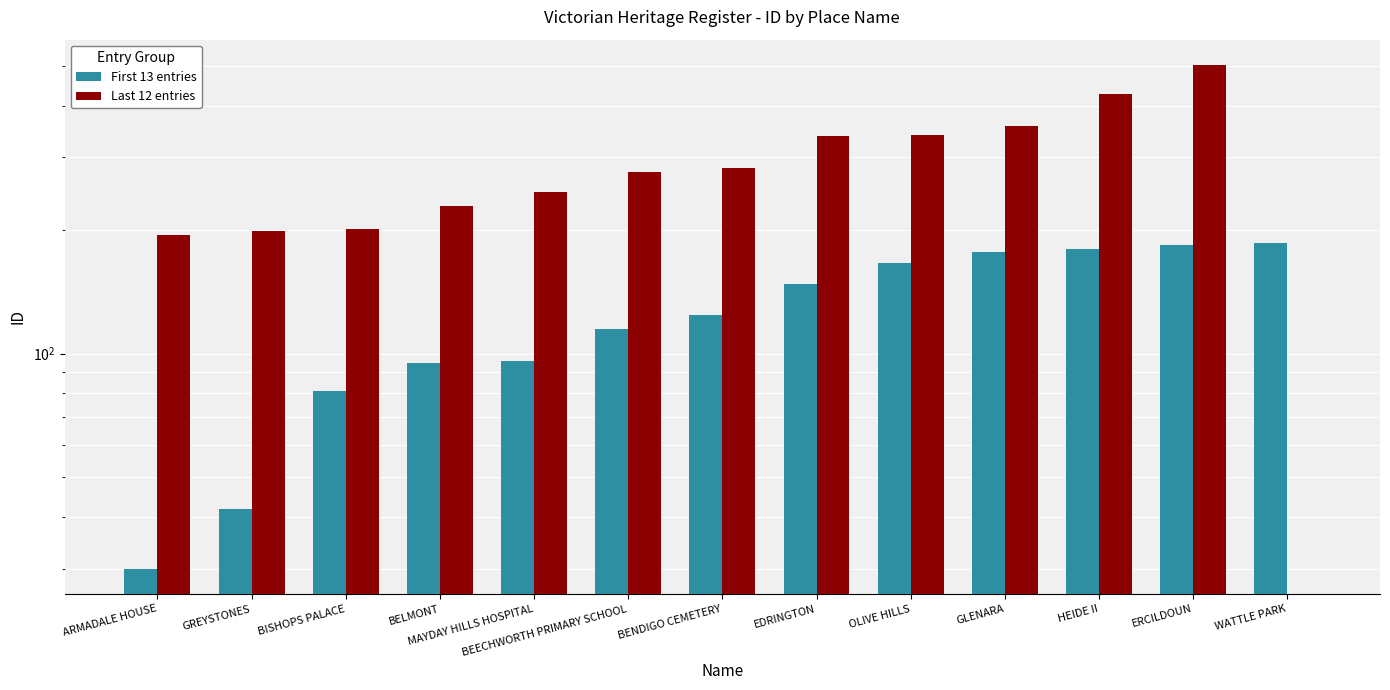

Does the chart contain any negative values?

No